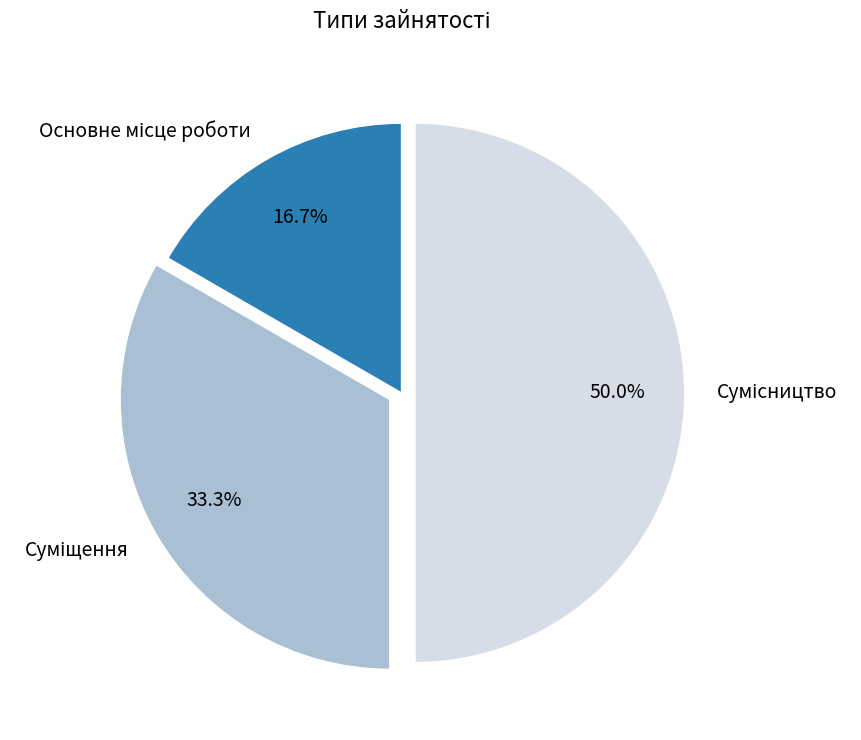

Is it true that Основне місце роботи is 5% of the pie?

False